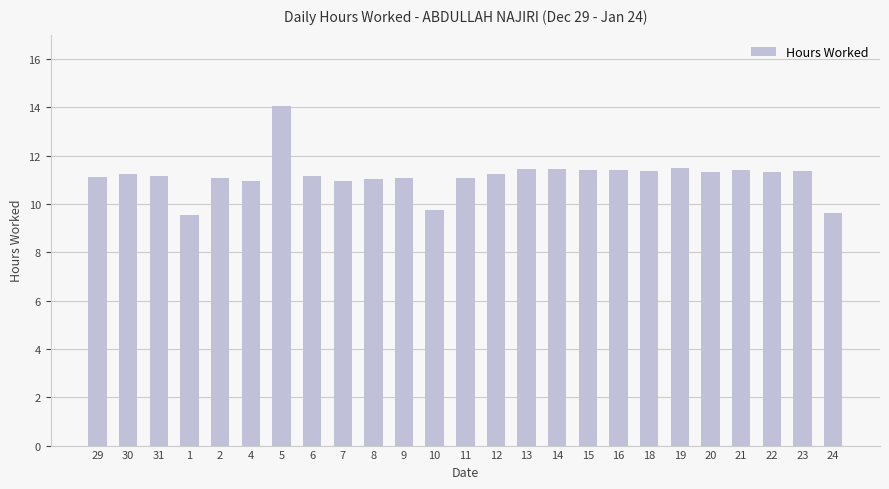

The chart shows a value of 11.3 at 20. True or false?

True